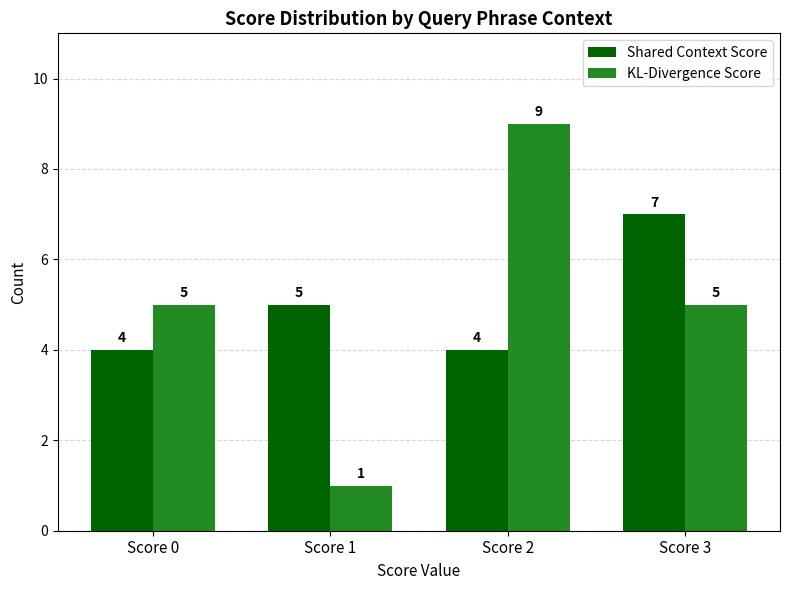

What are all the series names shown in the legend?

Shared Context Score, KL-Divergence Score